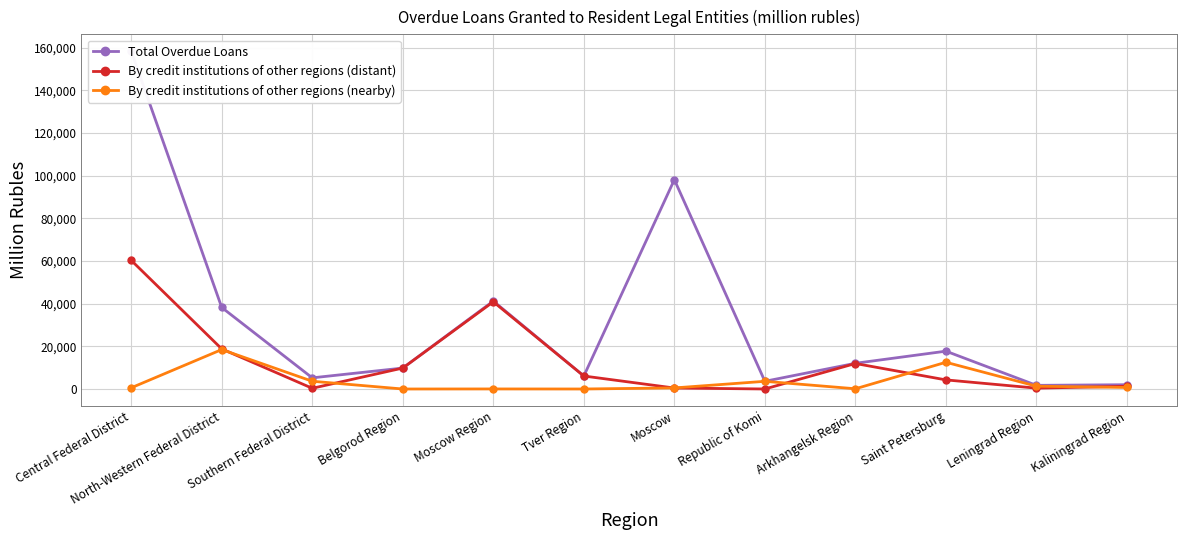

At which category is the sum across all series the highest?

Central Federal District